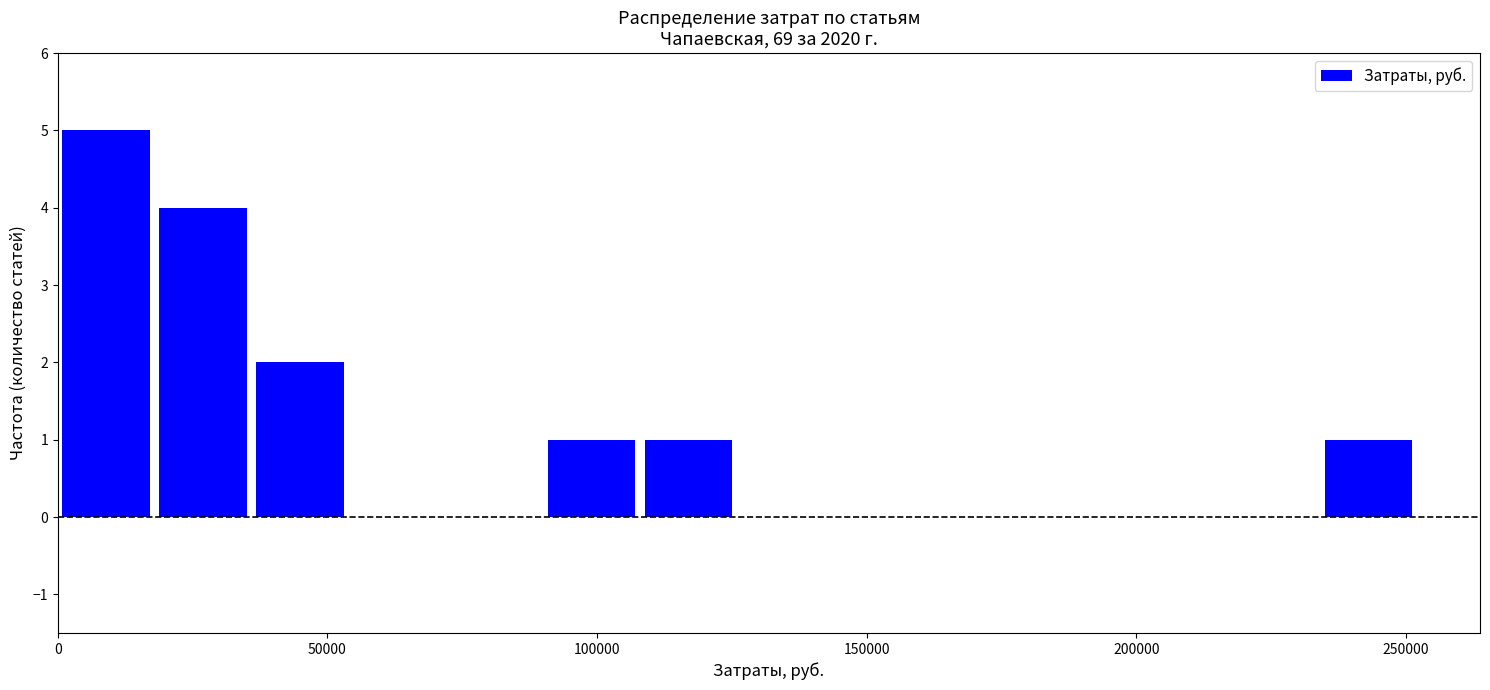

Read against the x-axis, roughly where is the centre of the tallest bar?

10000